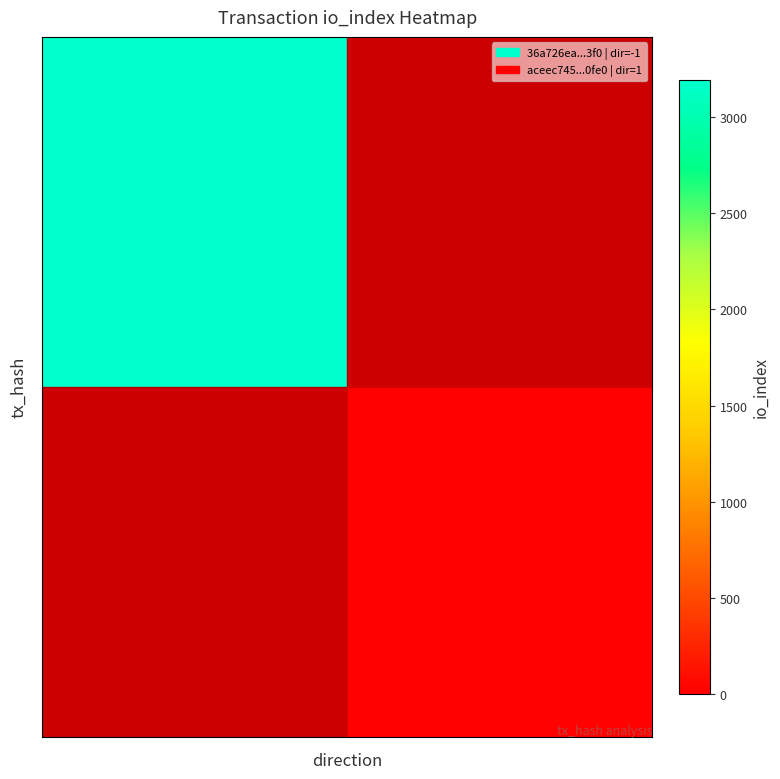

How many data points does each series have?

2